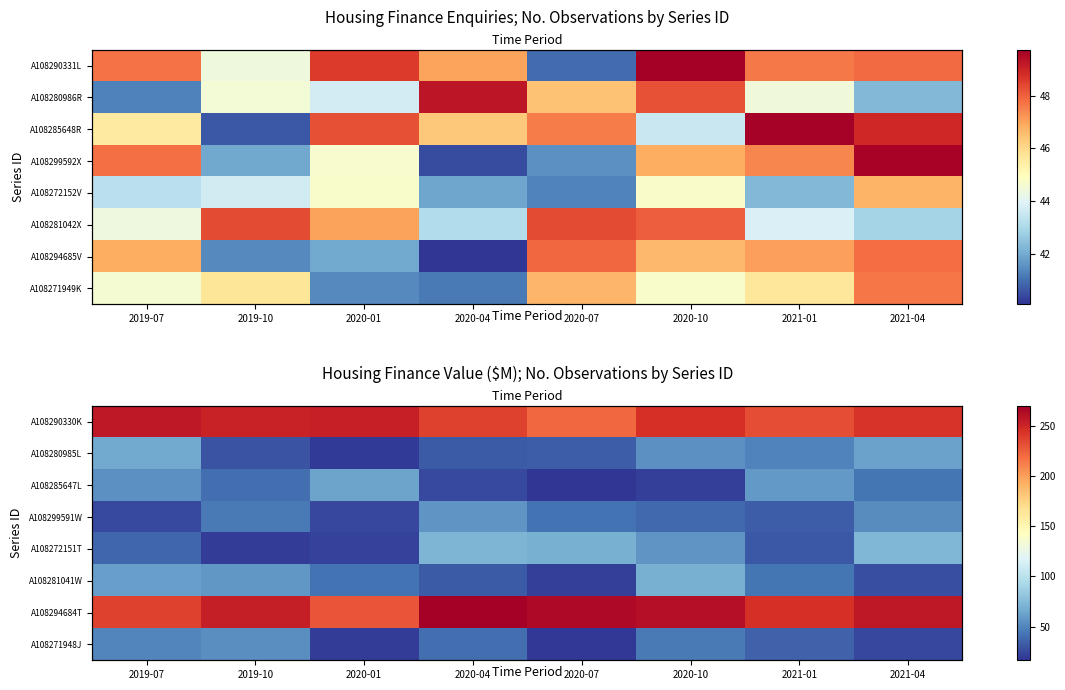

At which label is A108281041W closest to 44?

2021-01